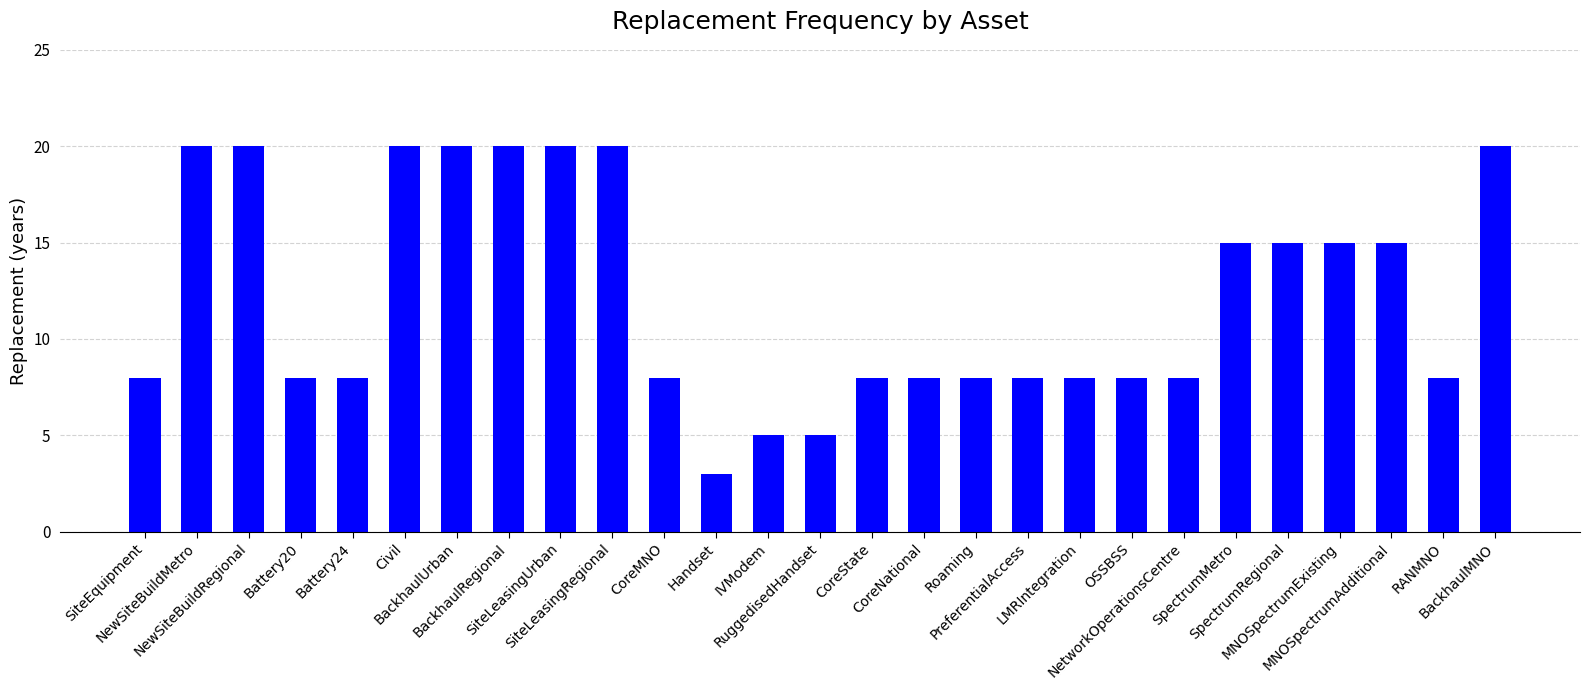

Between NetworkOperationsCentre and SpectrumRegional, which is larger?

SpectrumRegional